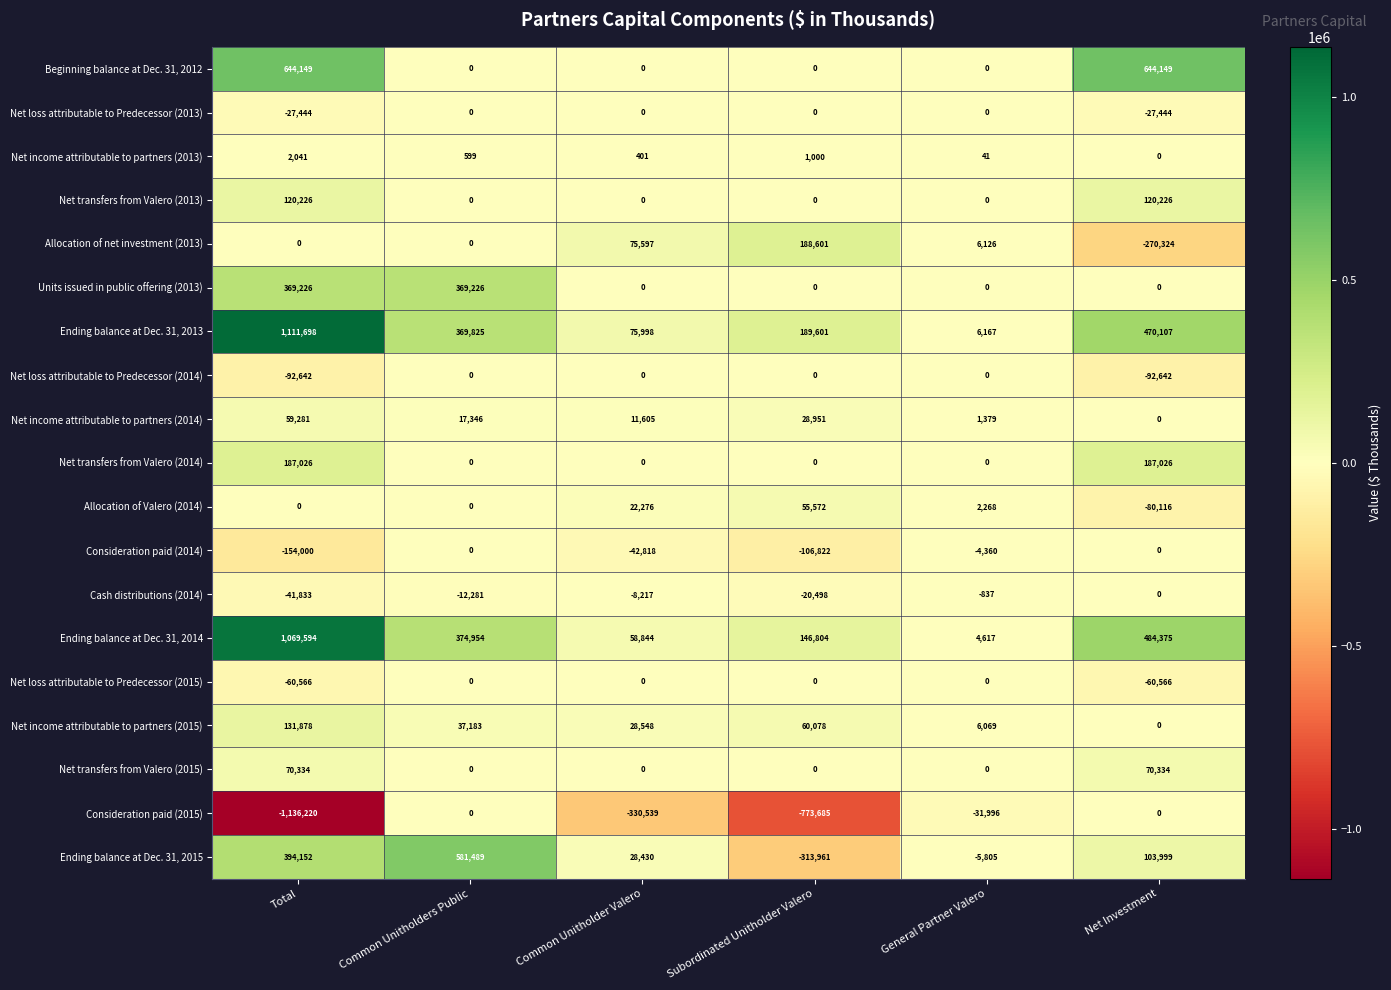

At how many categories does at least one series exceed 313531?

3